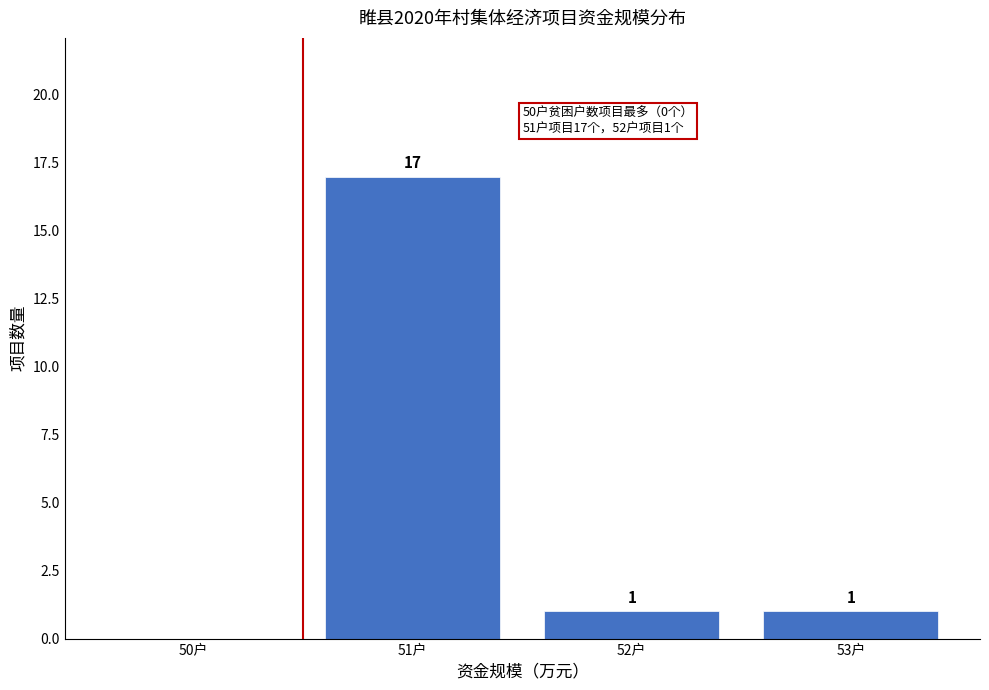

Reading left to right, extract all data points from this chart.

50户=0	51户=17	52户=1	53户=1